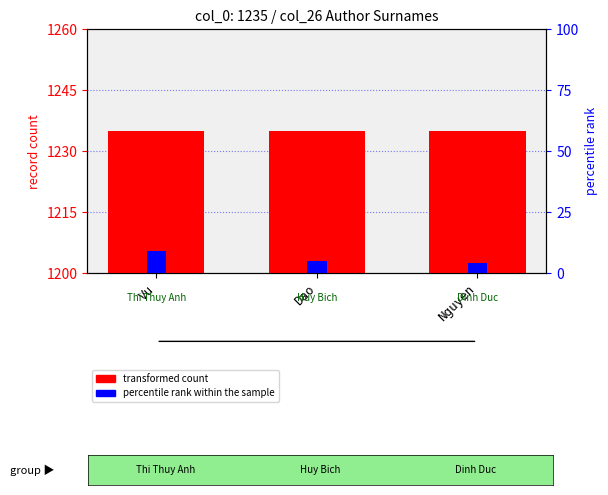

What is the label of the 2nd bar from the left?

Dao